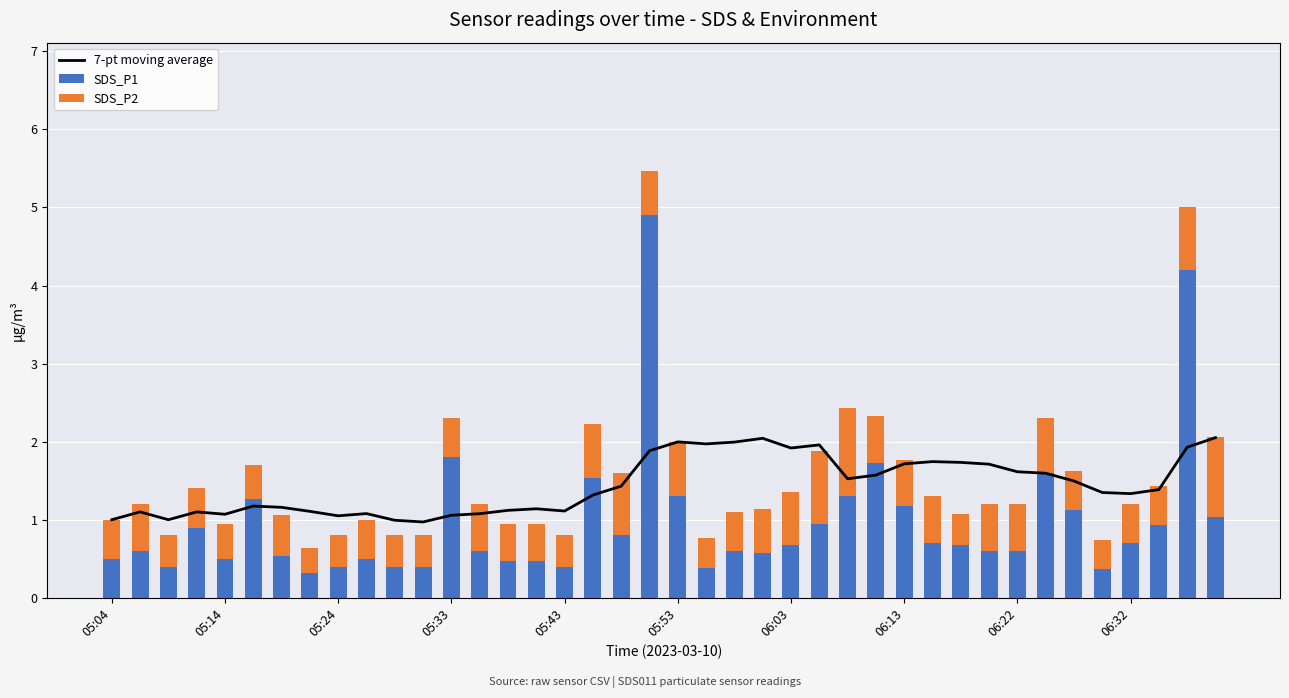

Rank the series at 21 from highest to lowest value.

7-pt moving average, SDS_P1, SDS_P2